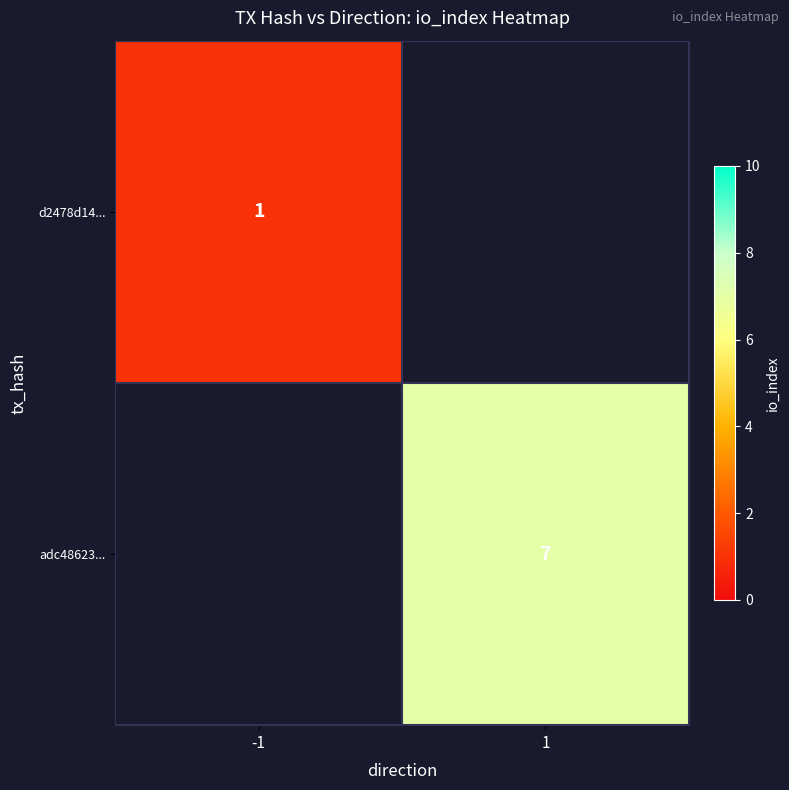

True or false: d2478d14... has a value of 1 at -1.

True